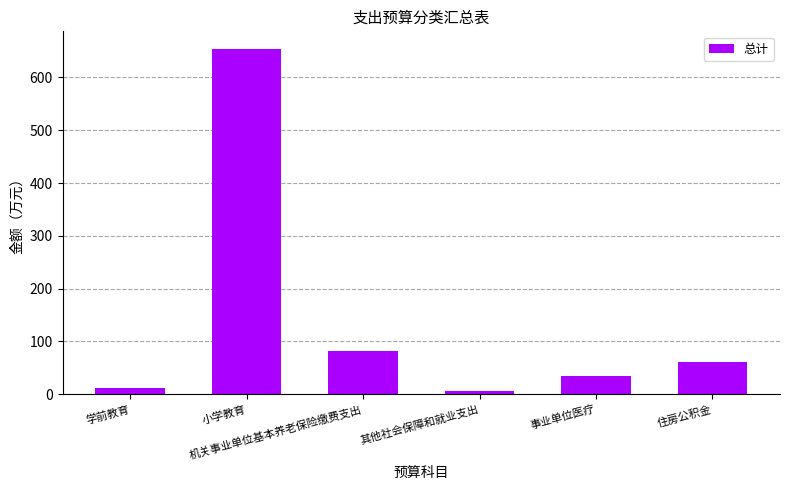

Approximately how many times larger is the value at 小学教育 compared to 其他社会保障和就业支出?

115.4